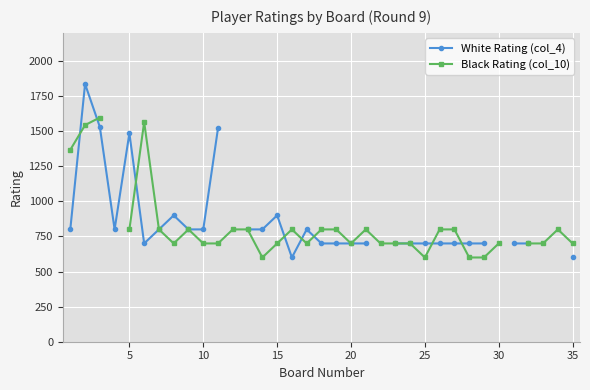

Which series changed the most between 20 and 35?

White Rating (col_4)